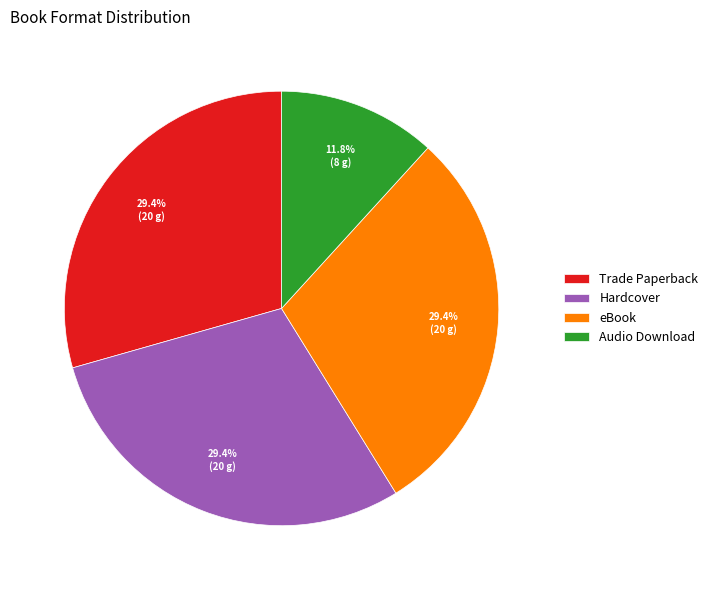

Does any single category account for the majority?

No